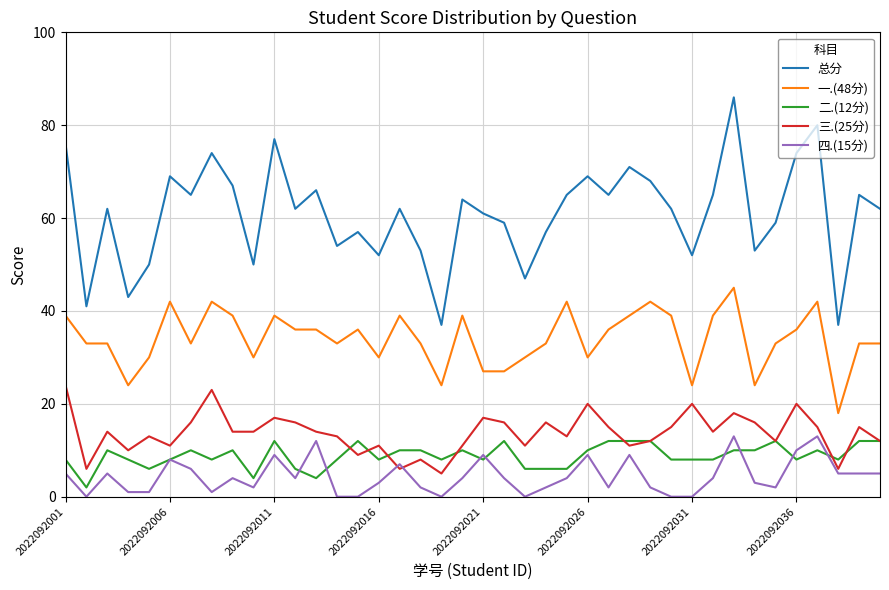

What is the minimum value for 一.(48分)?

18